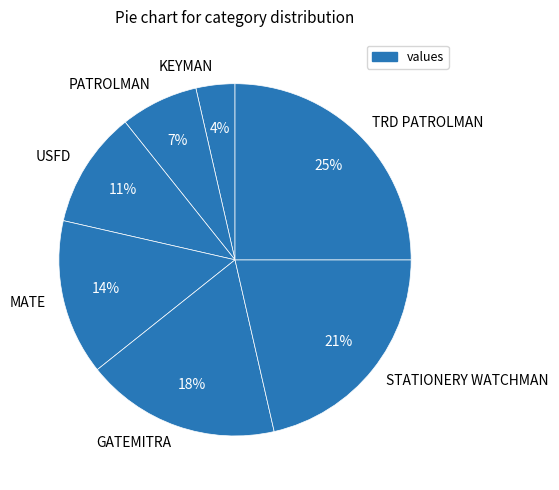

How many segments does this pie chart have?

7